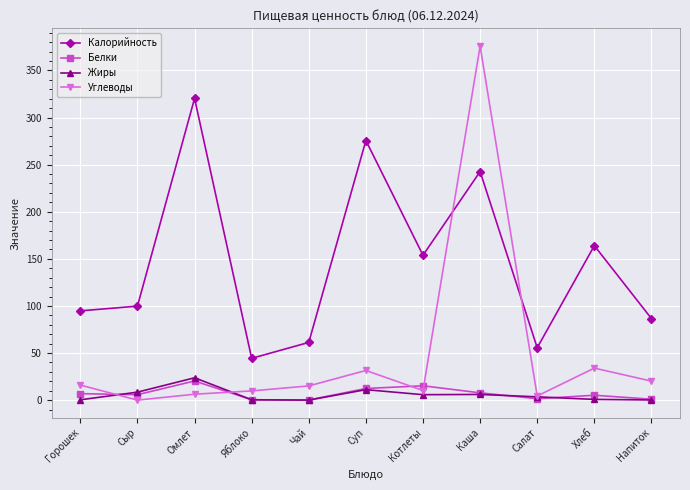

True or false: Белки has more than 1 points higher than both neighbors.

True